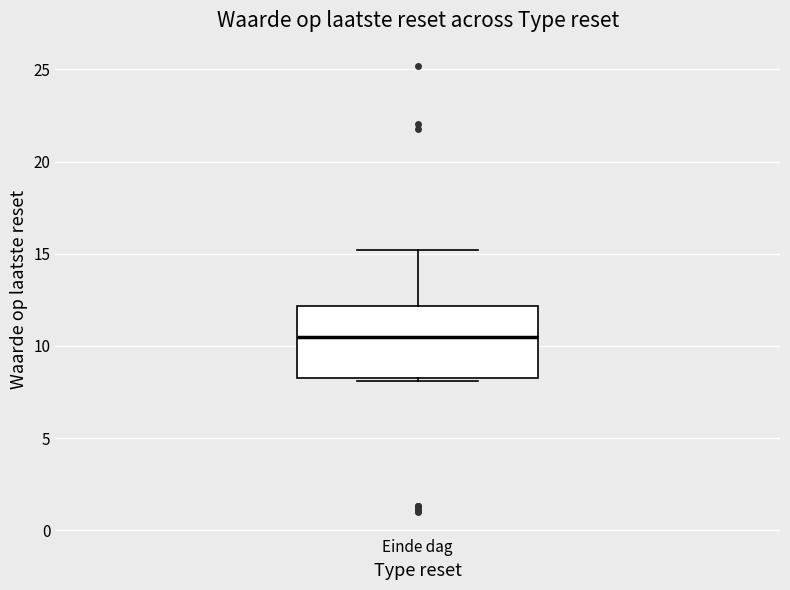

Where is the lower edge of the box for Einde dag on the y-axis? The values are not printed on the chart, so give them approximately, as read against the axis.

8.5